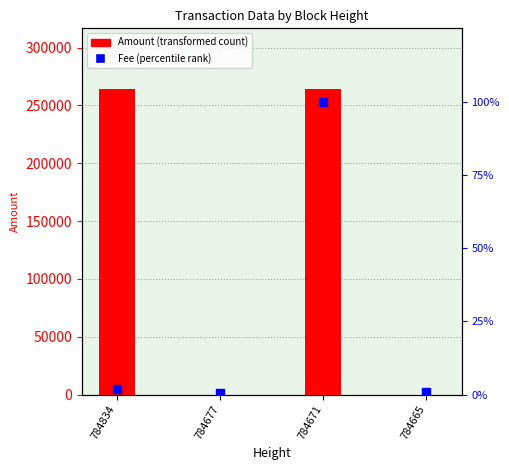

At which category is the sum across all series the highest?

784671